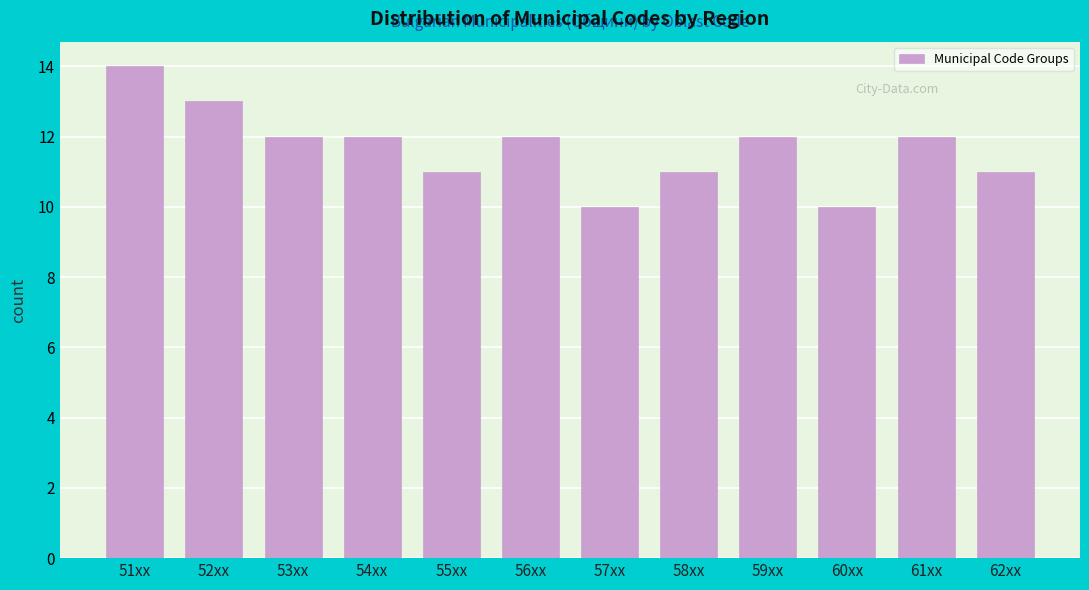

Reading left to right, what are all the values shown in this chart?

51xx=14	52xx=13	53xx=12	54xx=12	55xx=11	56xx=12	57xx=10	58xx=11	59xx=12	60xx=10	61xx=12	62xx=11